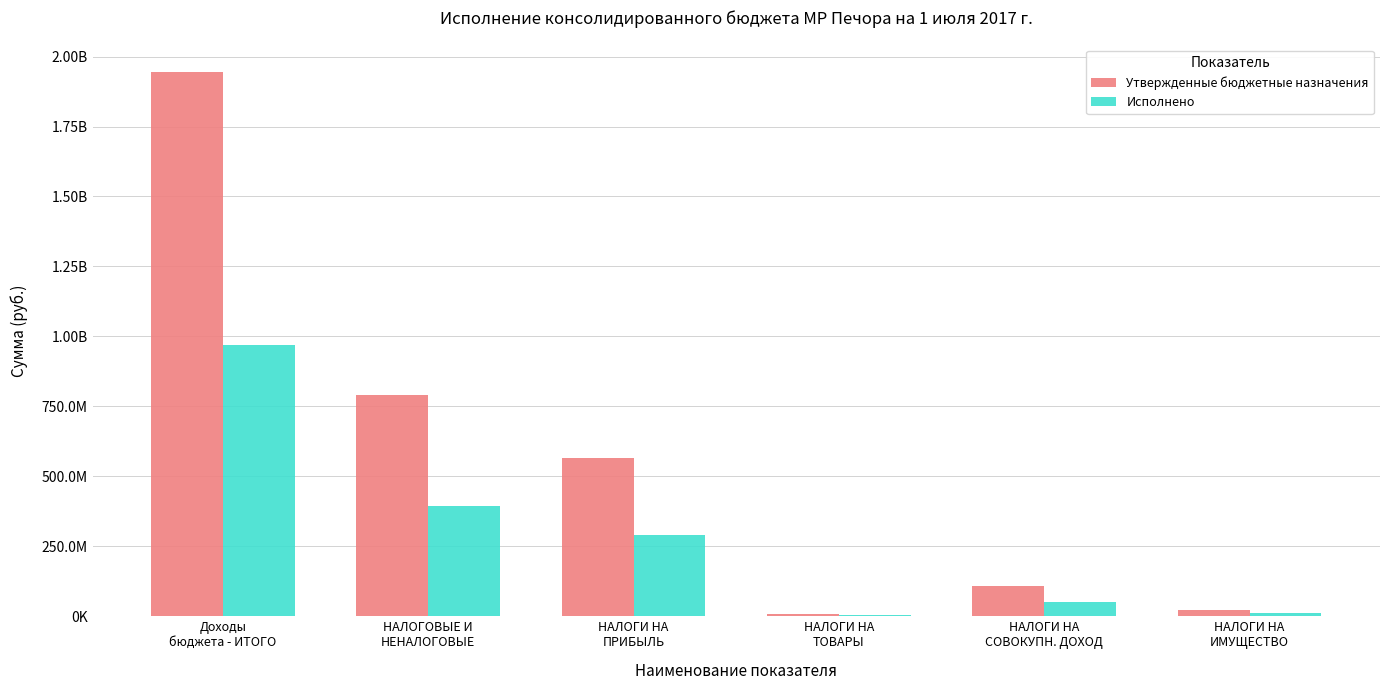

What is the minimum value shown in the chart?

4007613.9